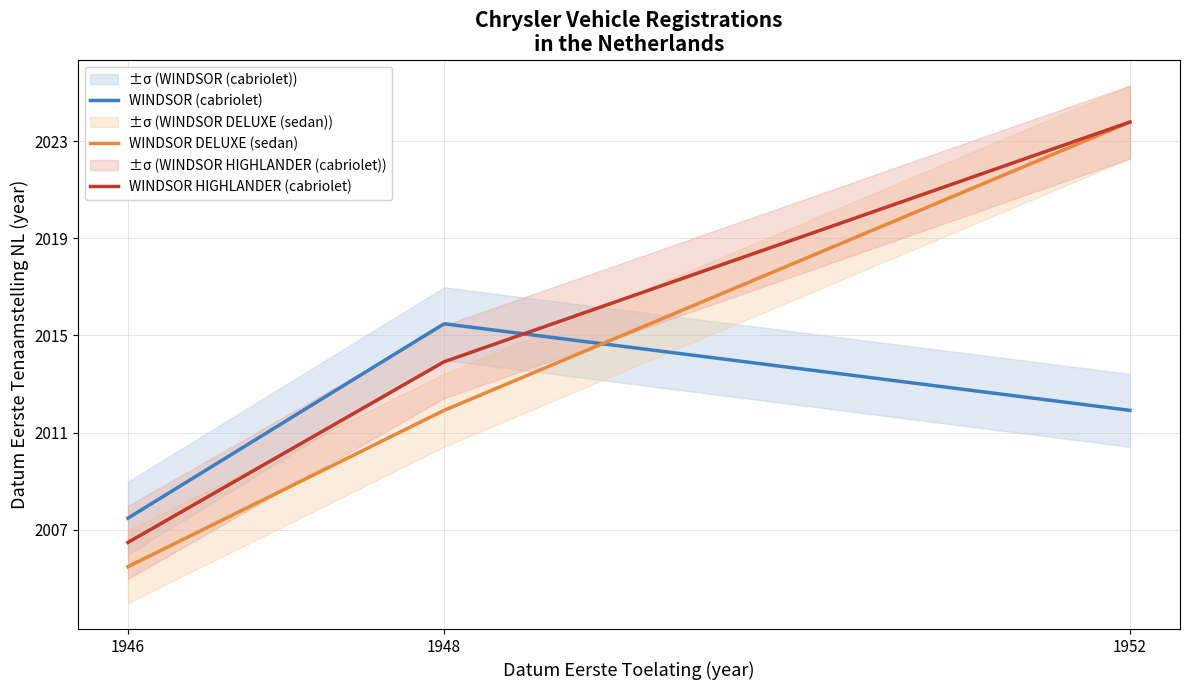

At which label is WINDSOR (cabriolet) closest to 2011?

1952